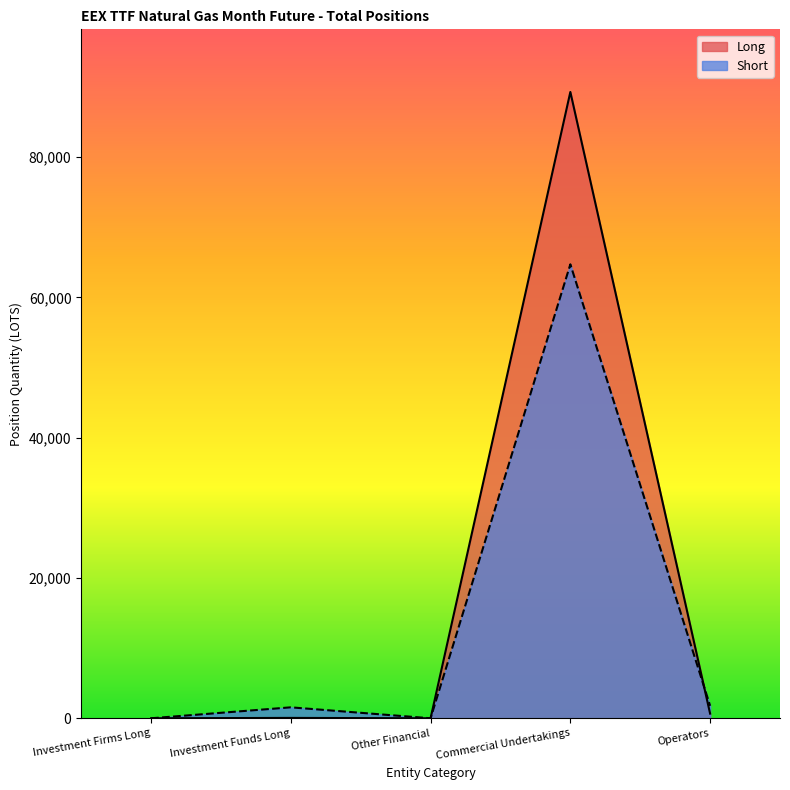

What is the label of the 5th point from the left?

Operators